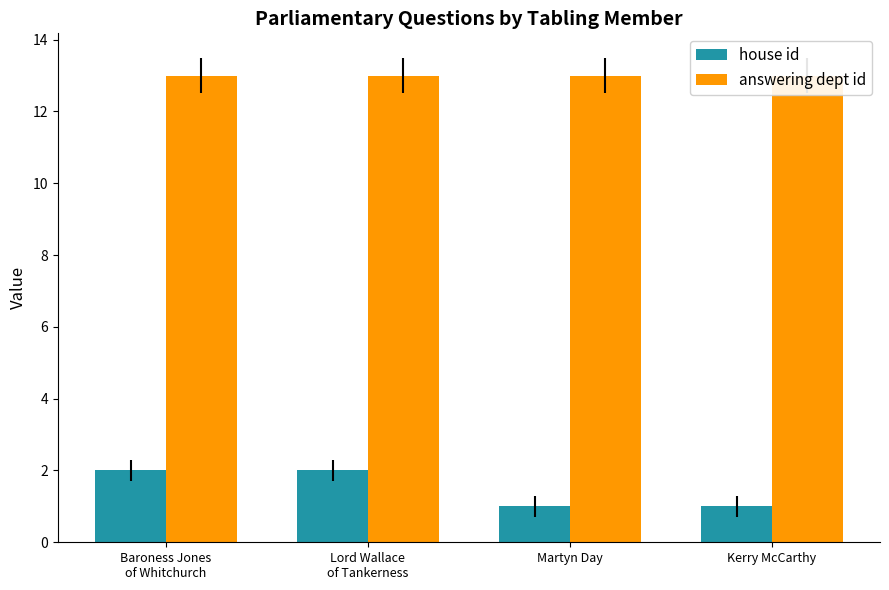

The answering dept id series shows 13 at Martyn Day. True or false?

True